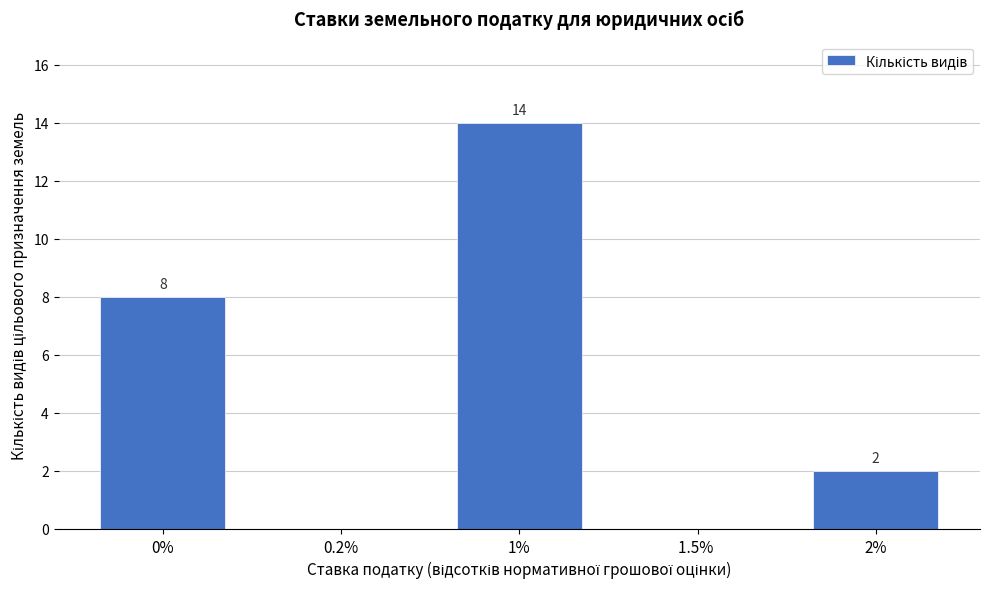

Reading left to right, list all the values displayed in this chart.

0%=8	0.2%=0	1%=14	1.5% =0	2%=2